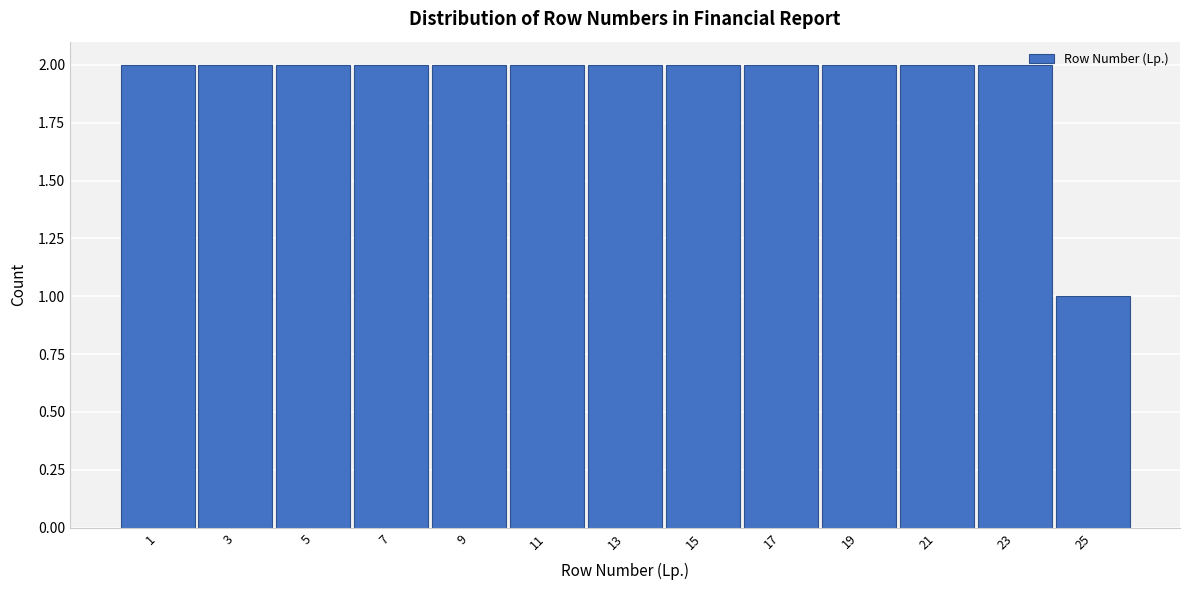

Reading left to right, what are all the values shown in this chart?

1=2	3=2	5=2	7=2	9=2	11=2	13=2	15=2	17=2	19=2	21=2	23=2	25=1